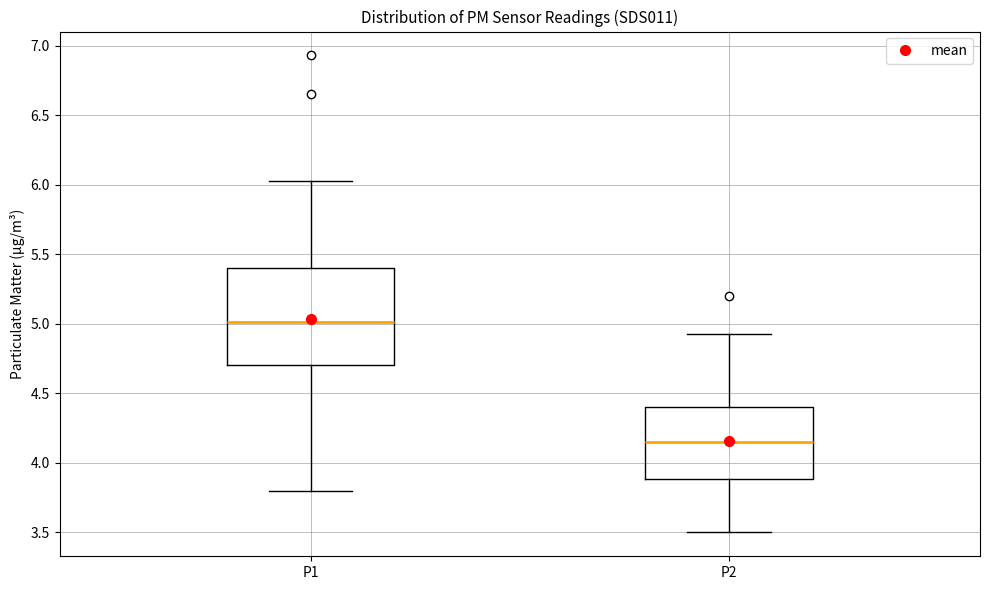

Which box is the tallest, from its lower edge to its upper edge?

P1